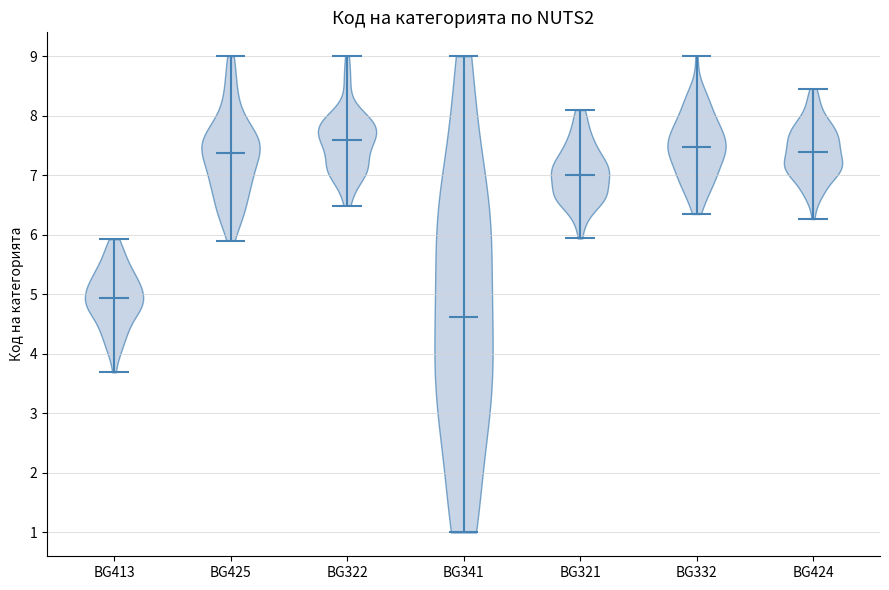

What is the highest point the violin for BG321 reaches on the y-axis? The values are not printed on the chart, so give them approximately, as read against the axis.

8.1